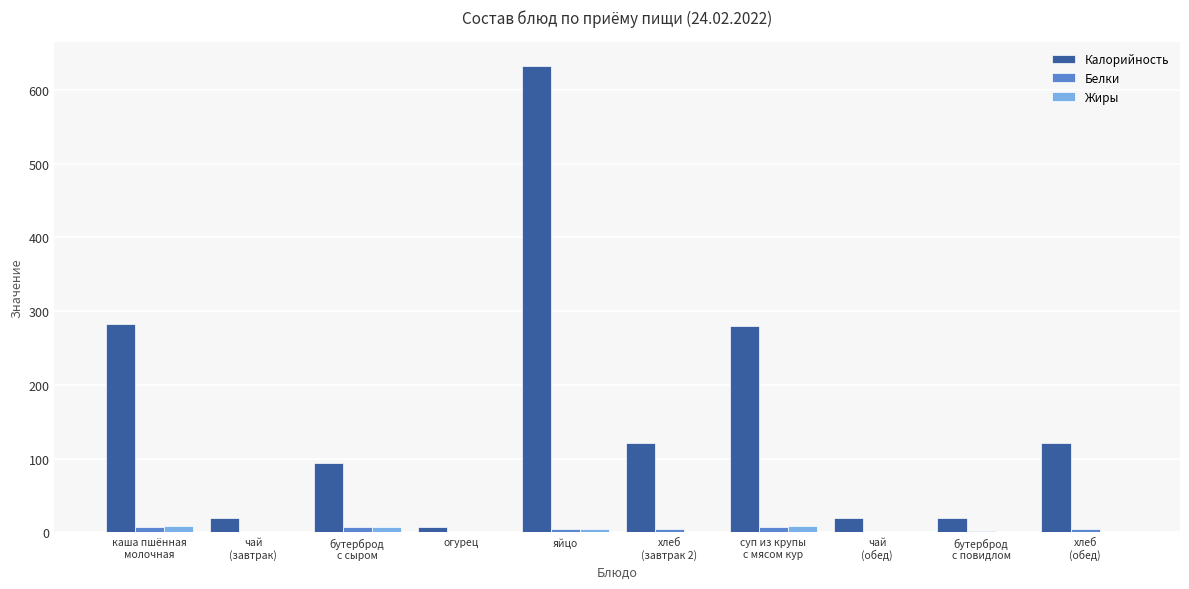

What is the greatest value displayed?

633